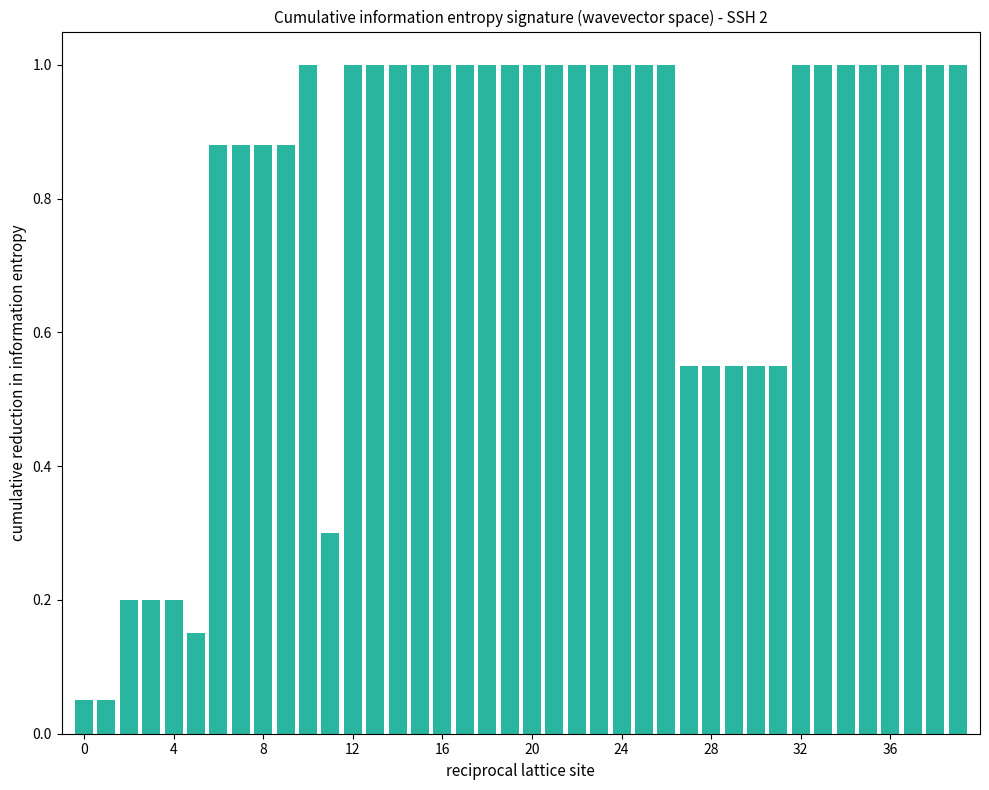

How many bars are there in total?

40